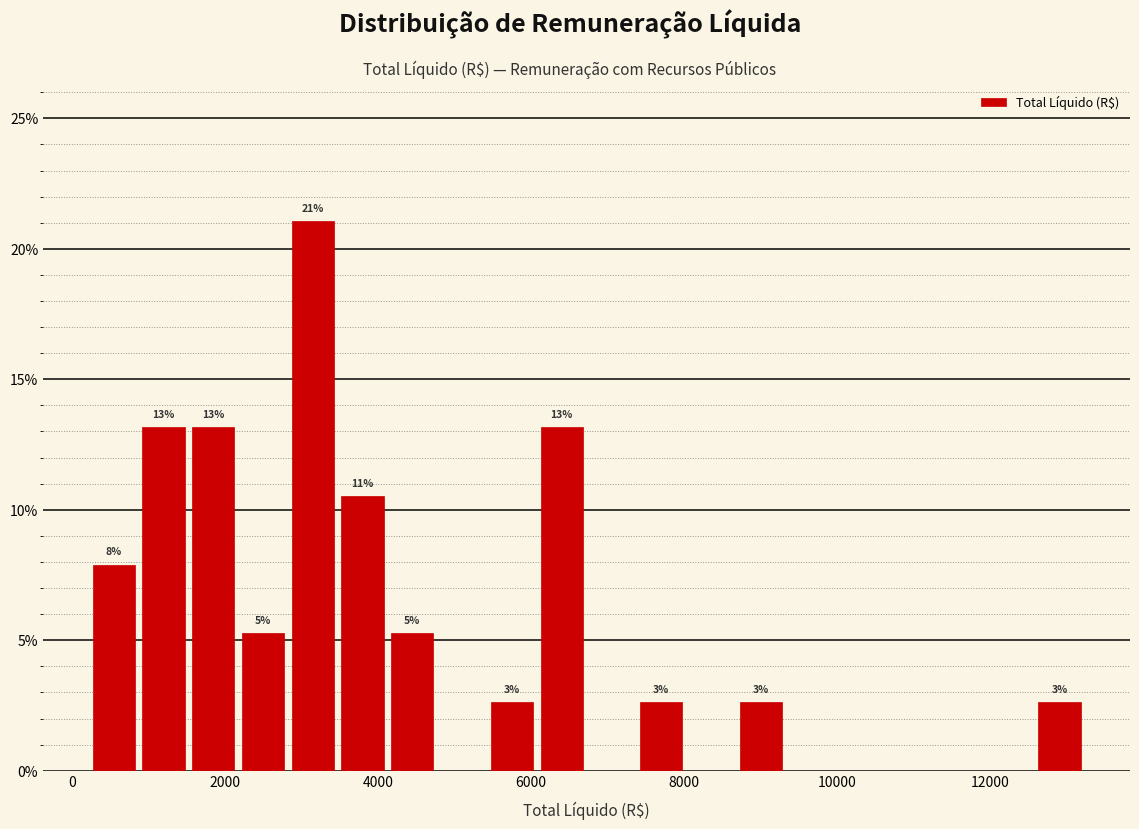

Around what value on the x-axis is the tallest bar? Give the approximate position of its centre, as read against the axis.

3200